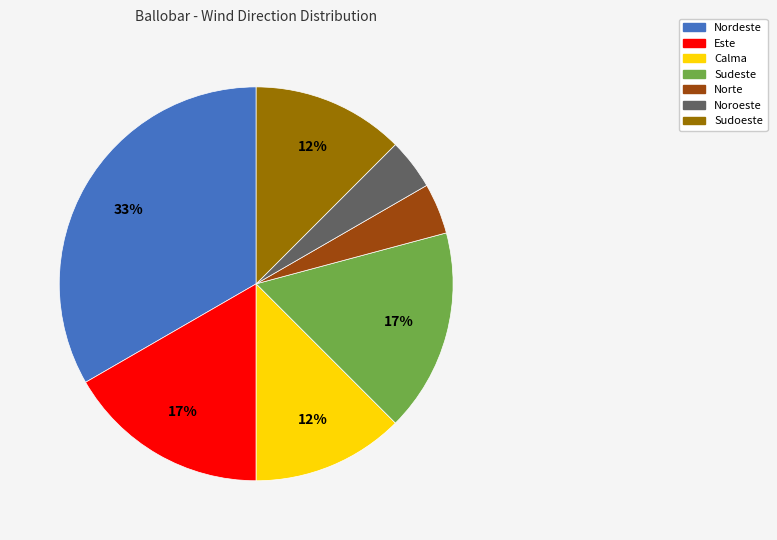

What is the ratio of the value at Calma to the value at Sudoeste?

1.0